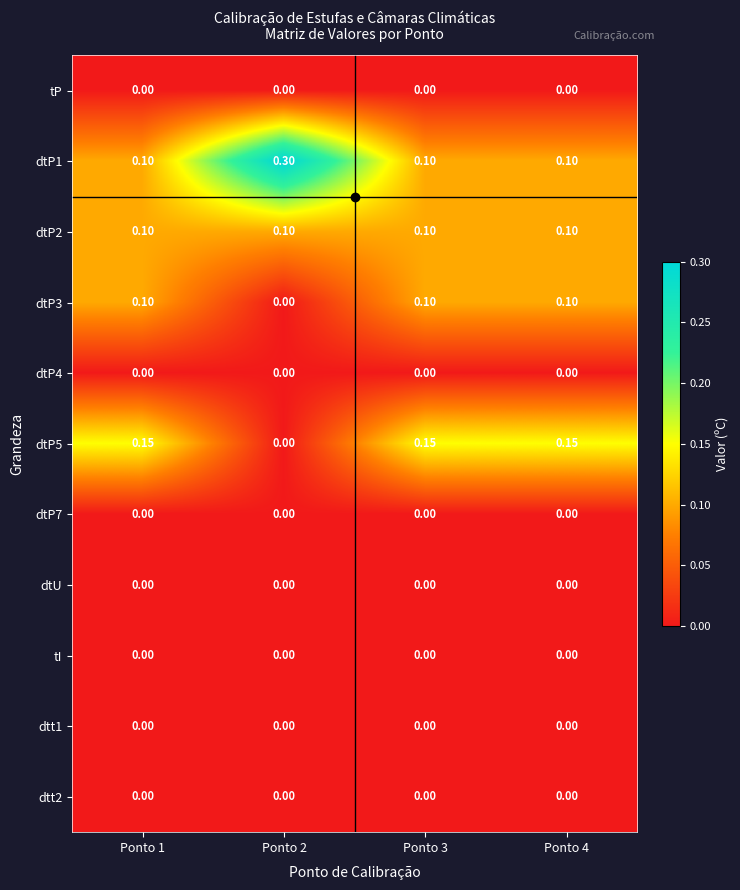

Count the number of categories in the chart.

4